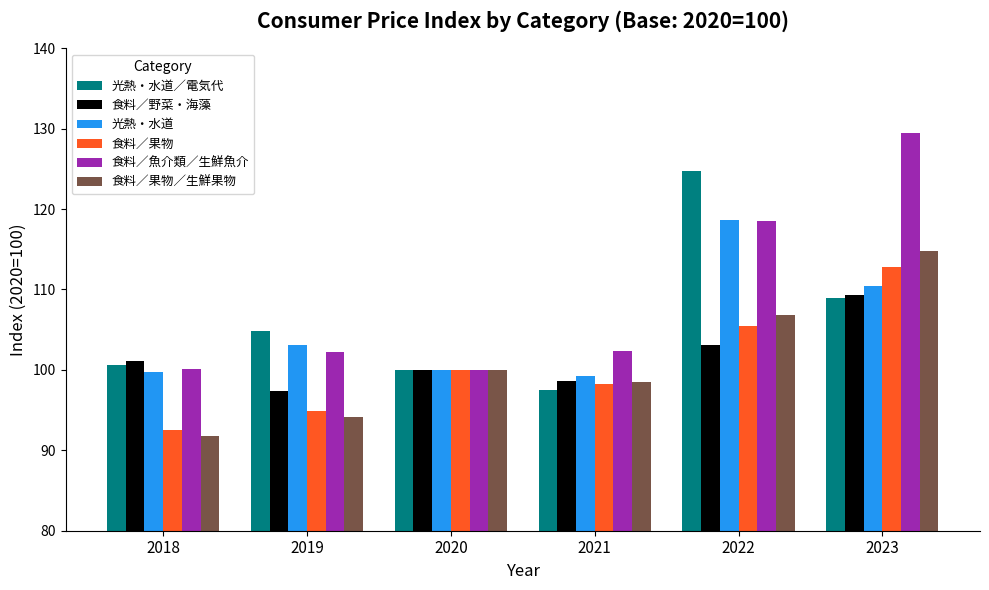

Which series changed the most between 2018 and 2022?

光熱・水道／電気代